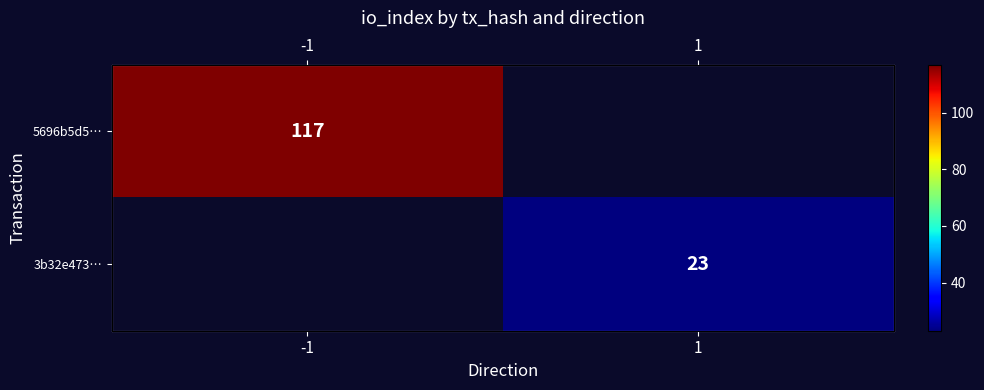

List the labels in order of 3b32e473… value, smallest first.

-1, 1